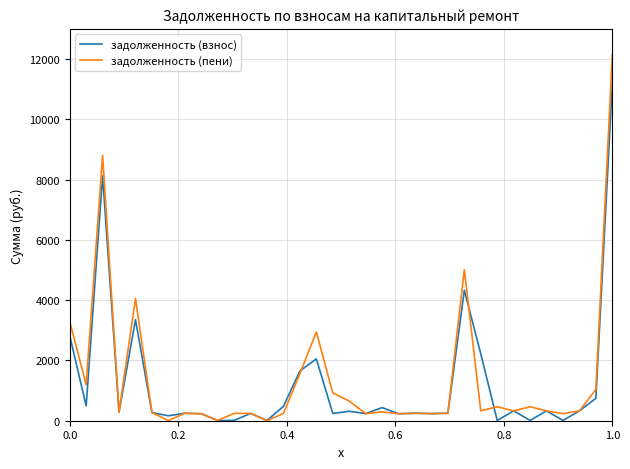

Which series has the largest range (max minus min)?

задолженность (пени)